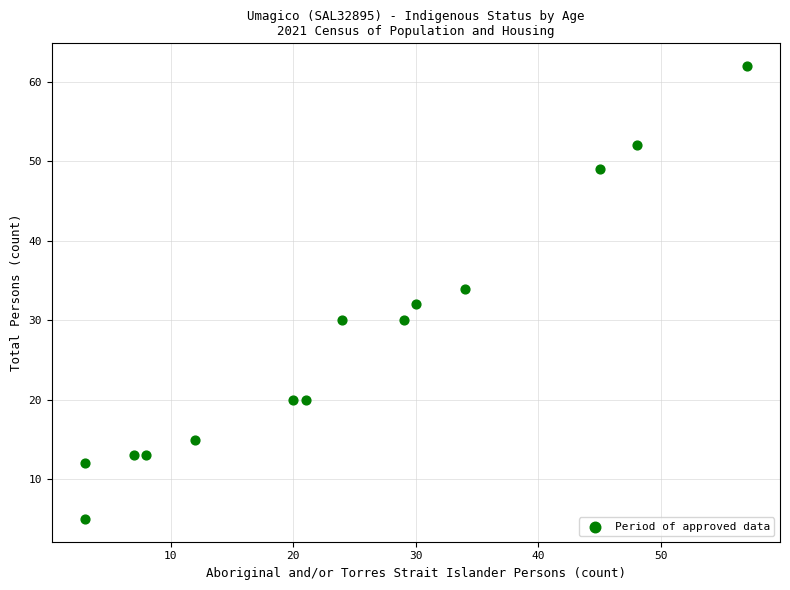

What is the range of X values (max minus min)?

54